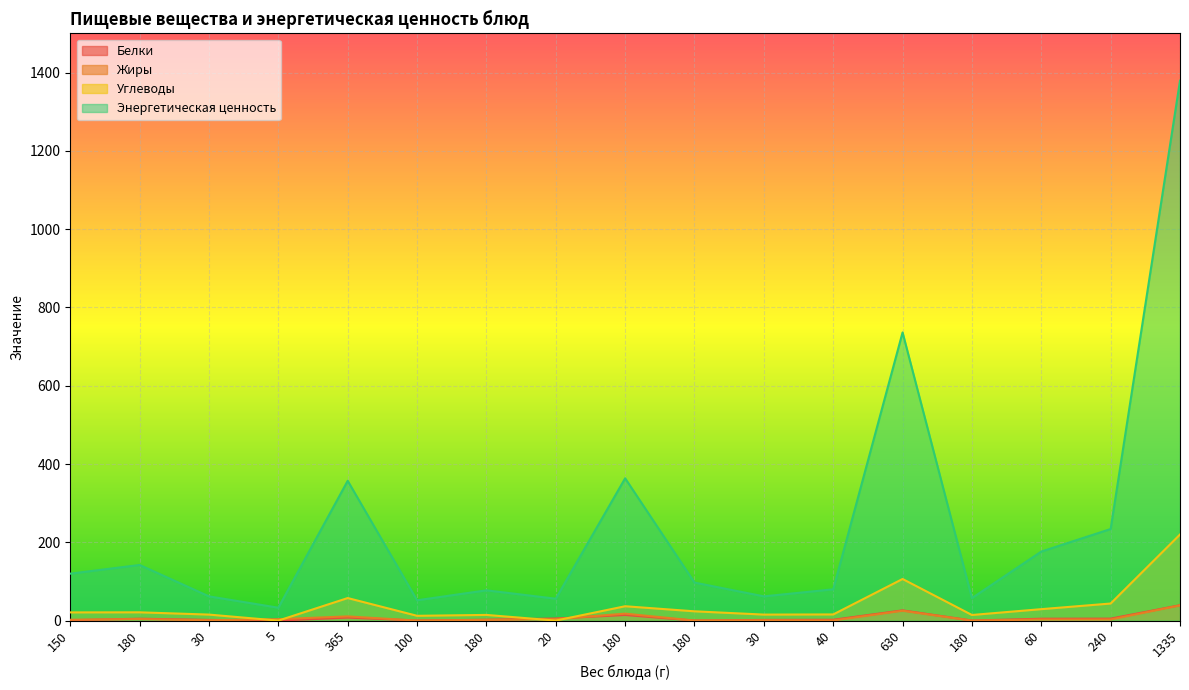

How many interior local valleys does the Жиры series have?

5